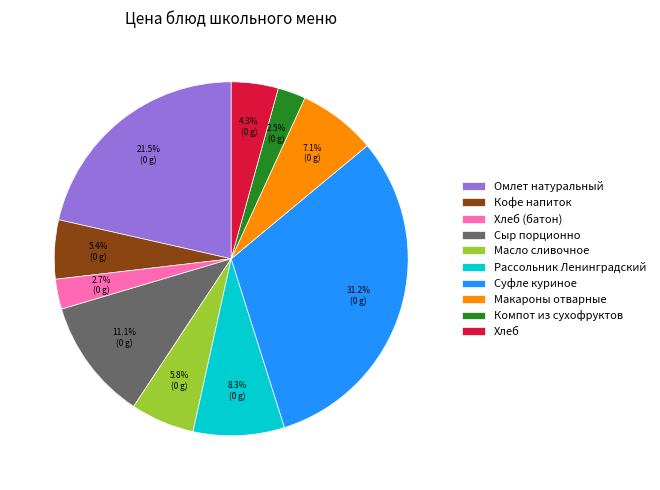

True or false: Кофе напиток accounts for 15% of the total.

False